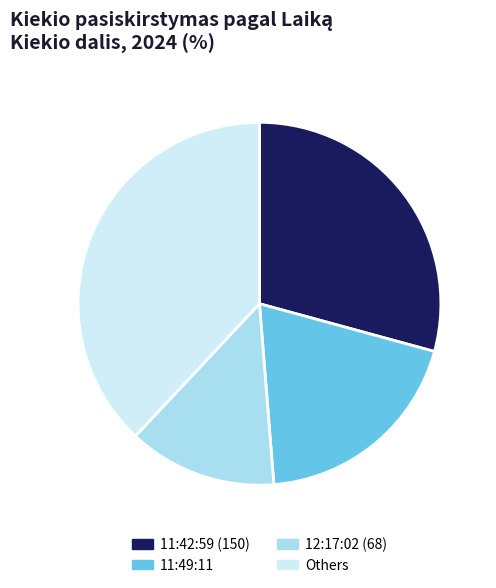

Count the number of slices in the pie.

4